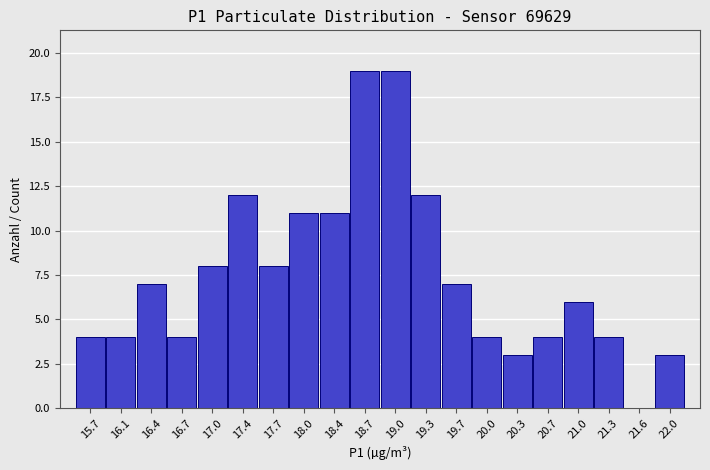

Reading left to right, list every bar in this chart as the range it spans on the x-axis followed by its height. Neither the bar edges nor the heights are printed on the chart, so give them approximately, as read against the axes.

15.55 to 15.90: 4
15.90 to 16.25: 4
16.25 to 16.55: 7
16.55 to 16.90: 4
16.90 to 17.20: 8
17.20 to 17.55: 12
17.55 to 17.85: 8
17.85 to 18.20: 11
18.20 to 18.50: 11
18.50 to 18.85: 19
18.85 to 19.20: 19
19.20 to 19.50: 12
19.50 to 19.85: 7
19.85 to 20.15: 4
20.15 to 20.50: 3
20.50 to 20.80: 4
20.80 to 21.15: 6
21.15 to 21.45: 4
21.45 to 21.80: 0
21.80 to 22.15: 3